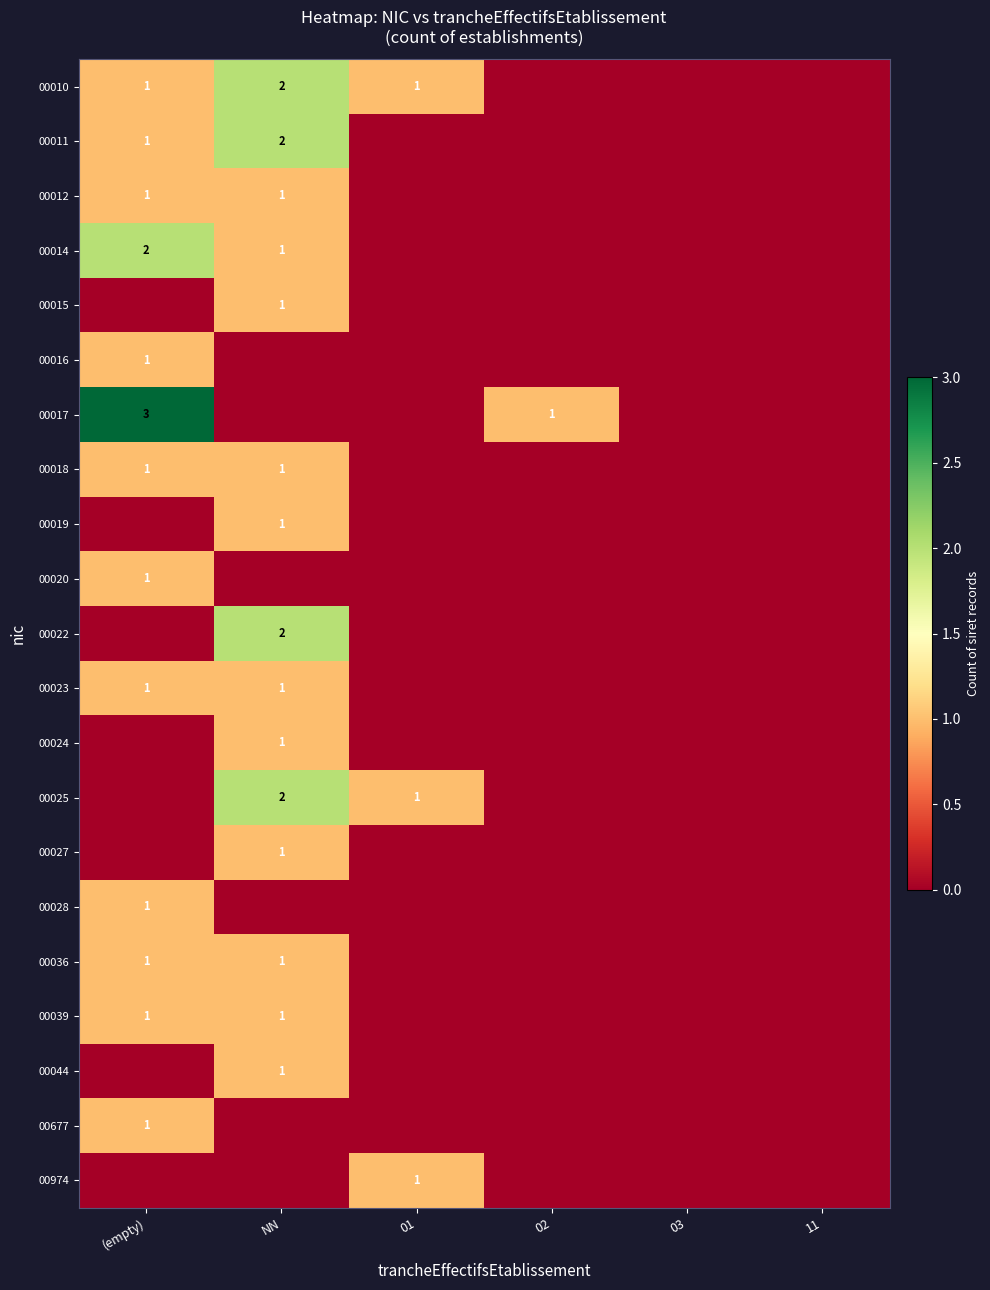

The value of 00014 at NN is 1. True or false?

True